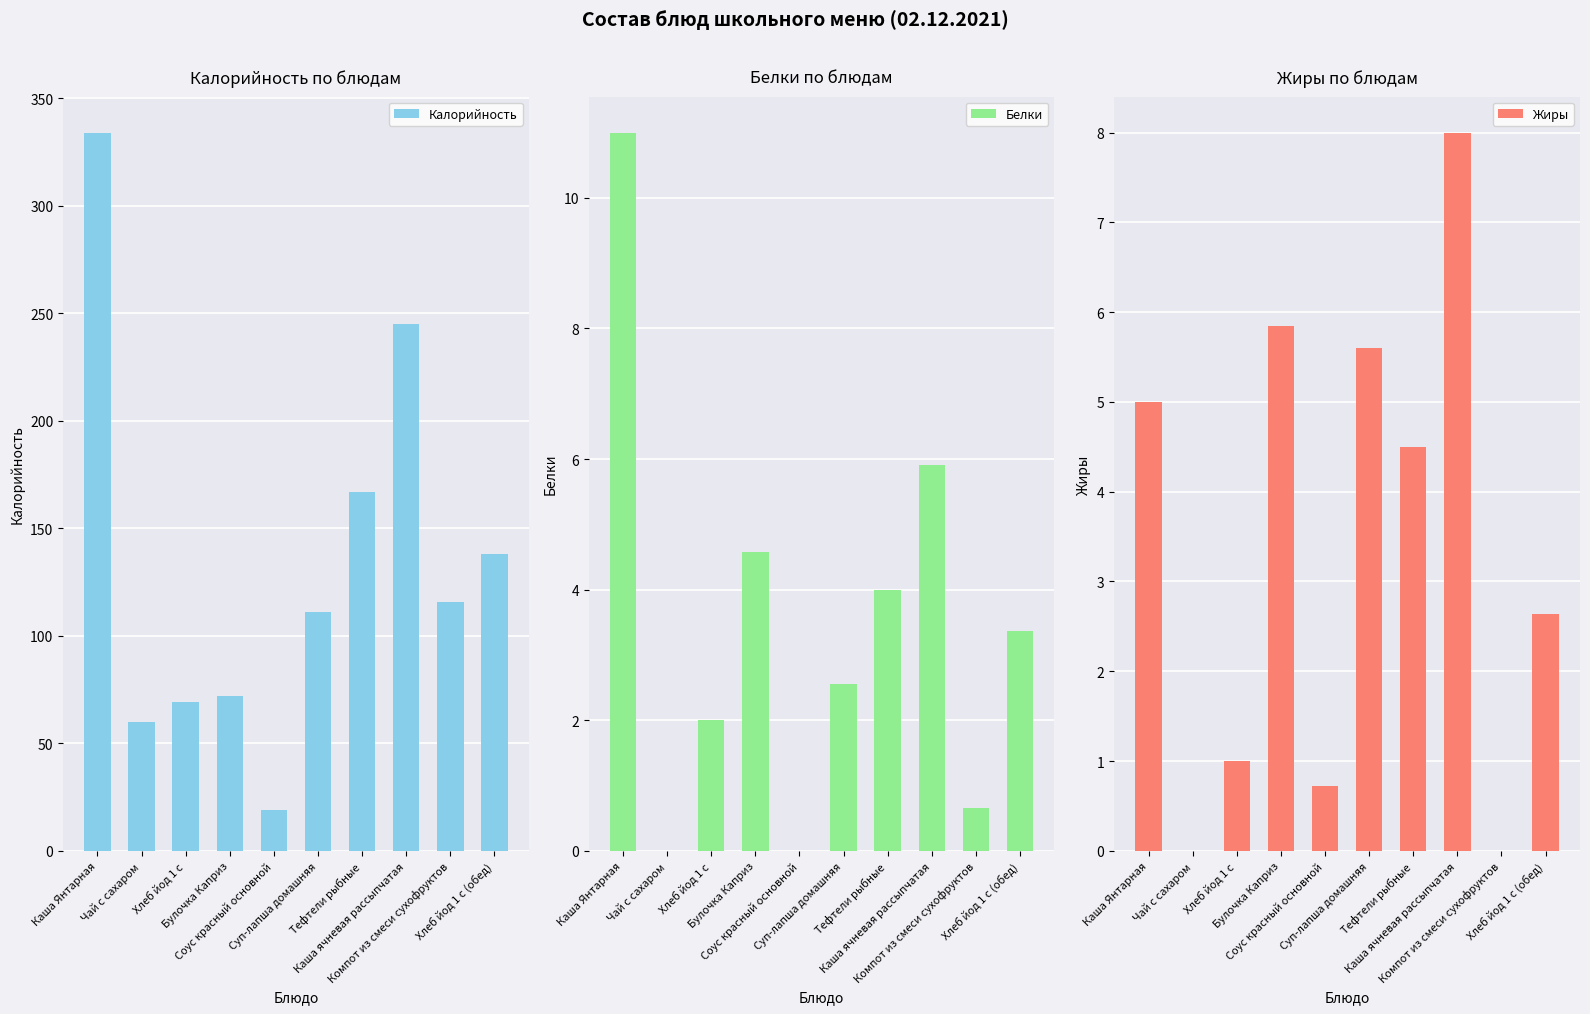

What is the difference between the highest and lowest values at Суп-лапша домашняя?

108.5